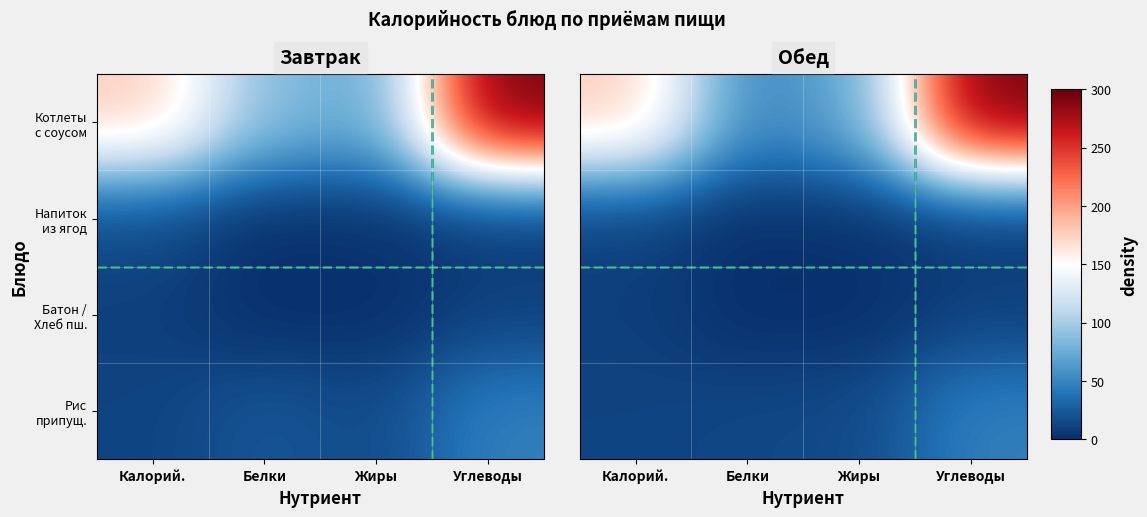

Count the number of categories in the chart.

4